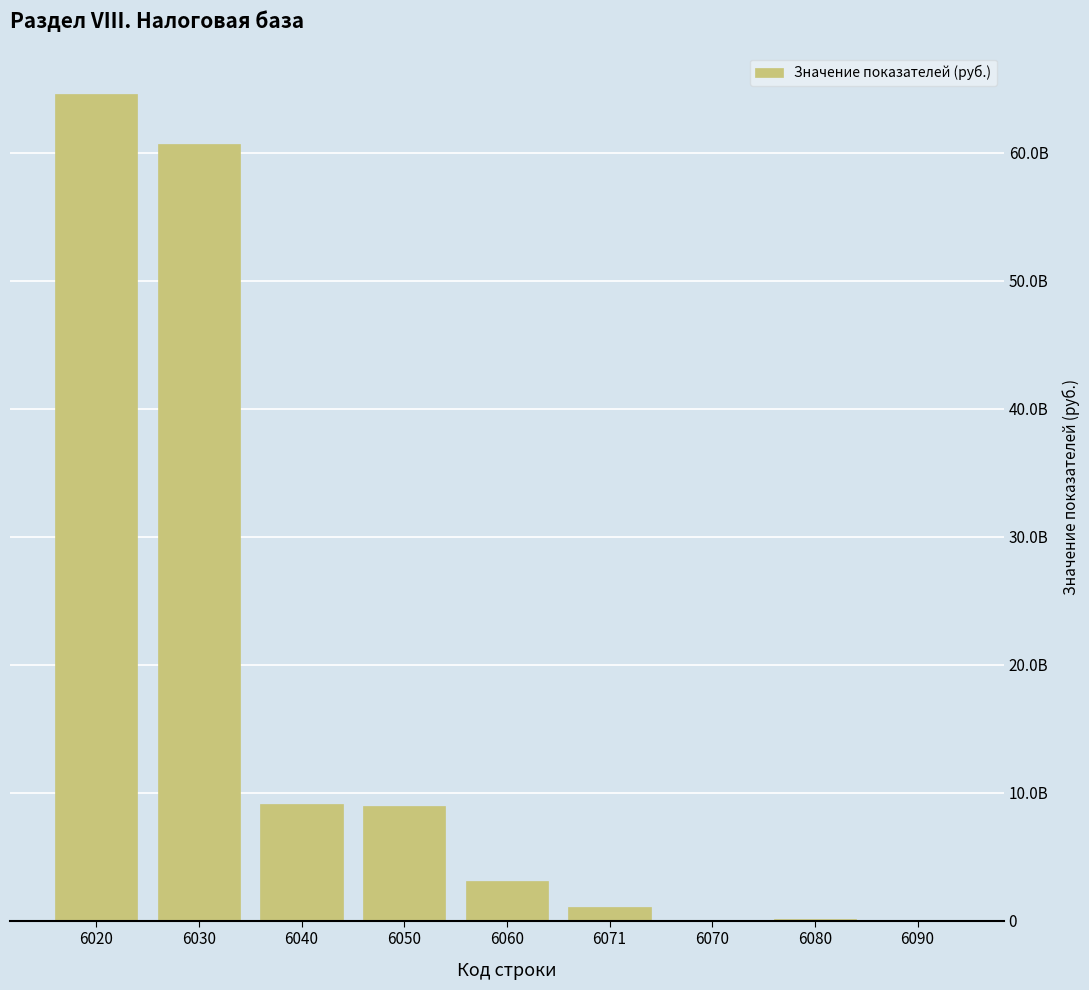

How many data points are above 3101258171?

4